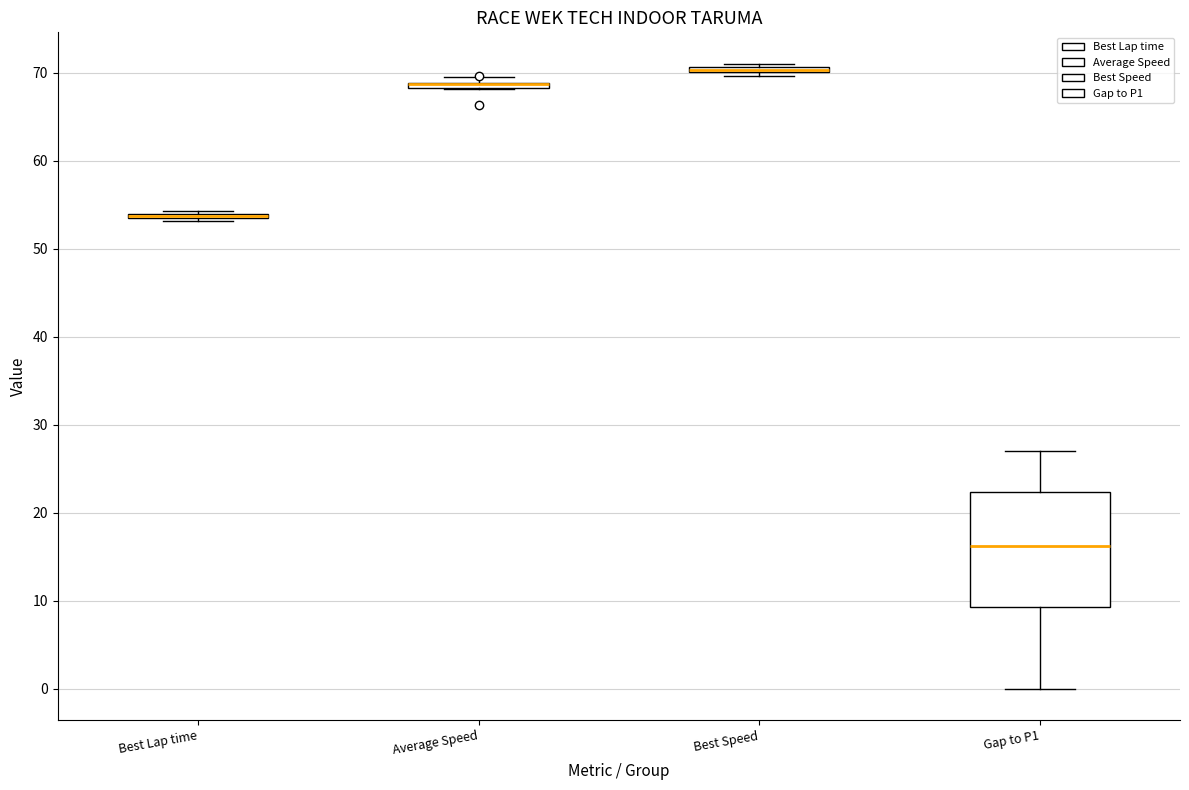

Where is the upper edge of the box for Best Speed on the y-axis? The values are not printed on the chart, so give them approximately, as read against the axis.

71